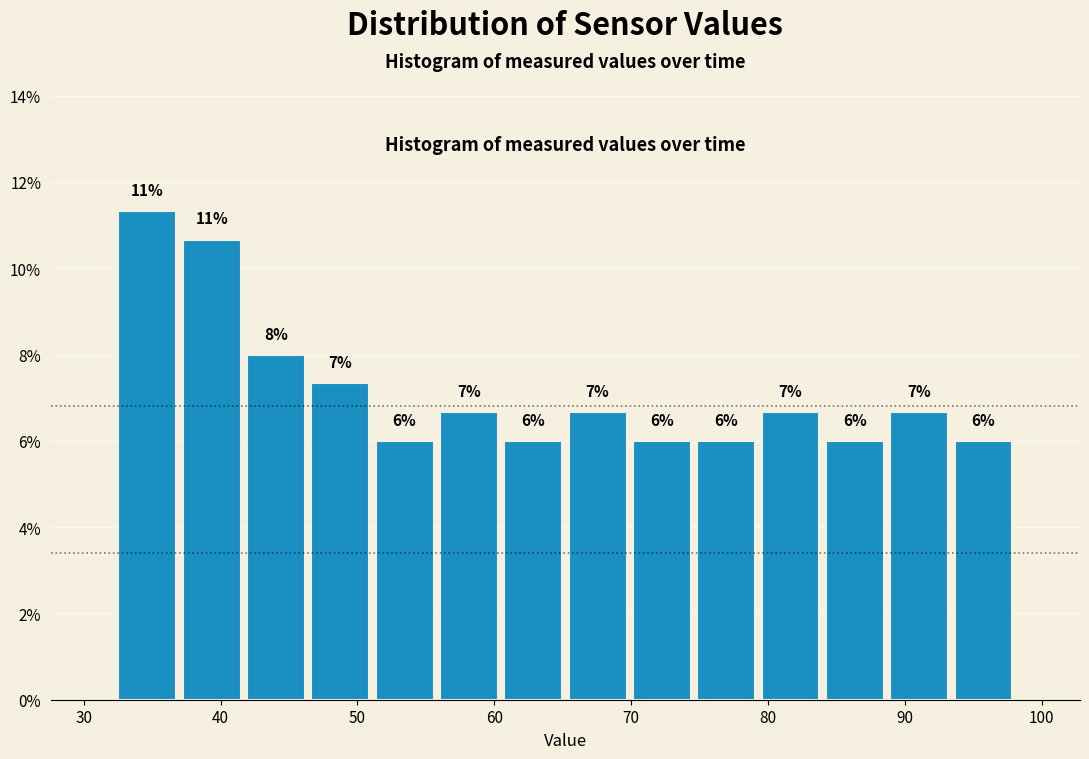

Which range on the x-axis has the tallest bar?

32.3 to 37.0